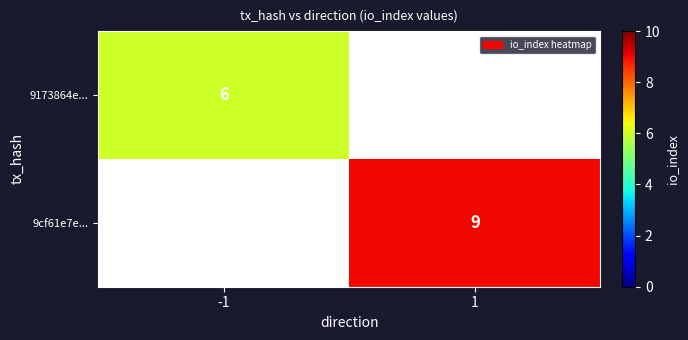

True or false: 9cf61e7e... has a value of 9 at 1.

True